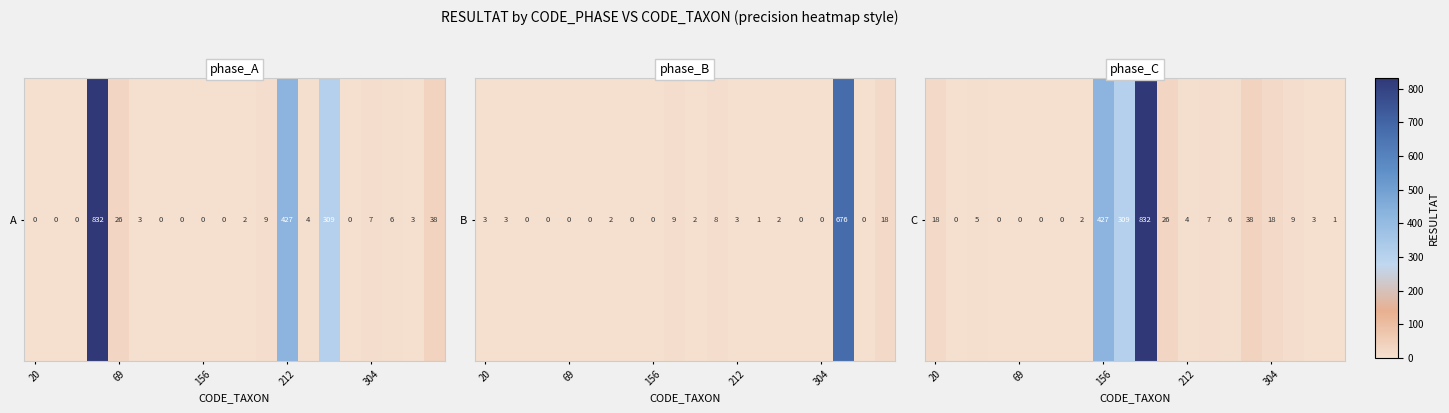

How many categories are shown in the chart?

20